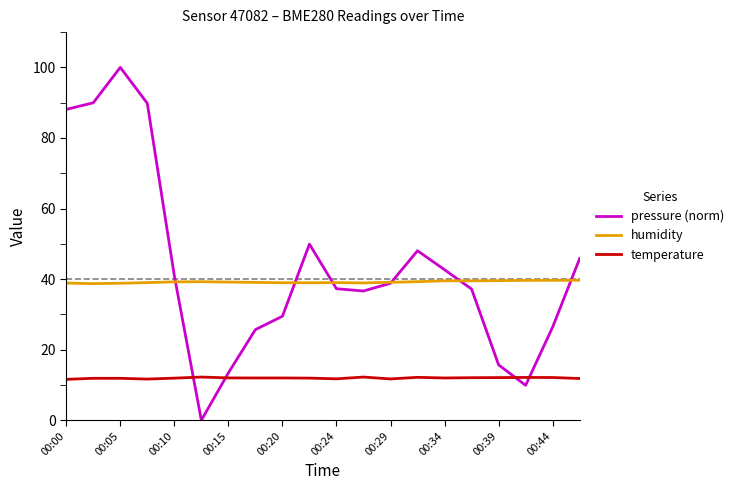

How many interior local valleys does the pressure (norm) series have?

3